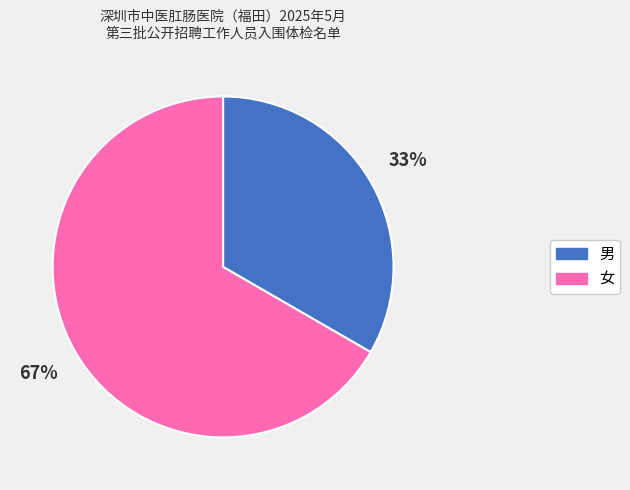

Between 女 and 男, which is larger?

女